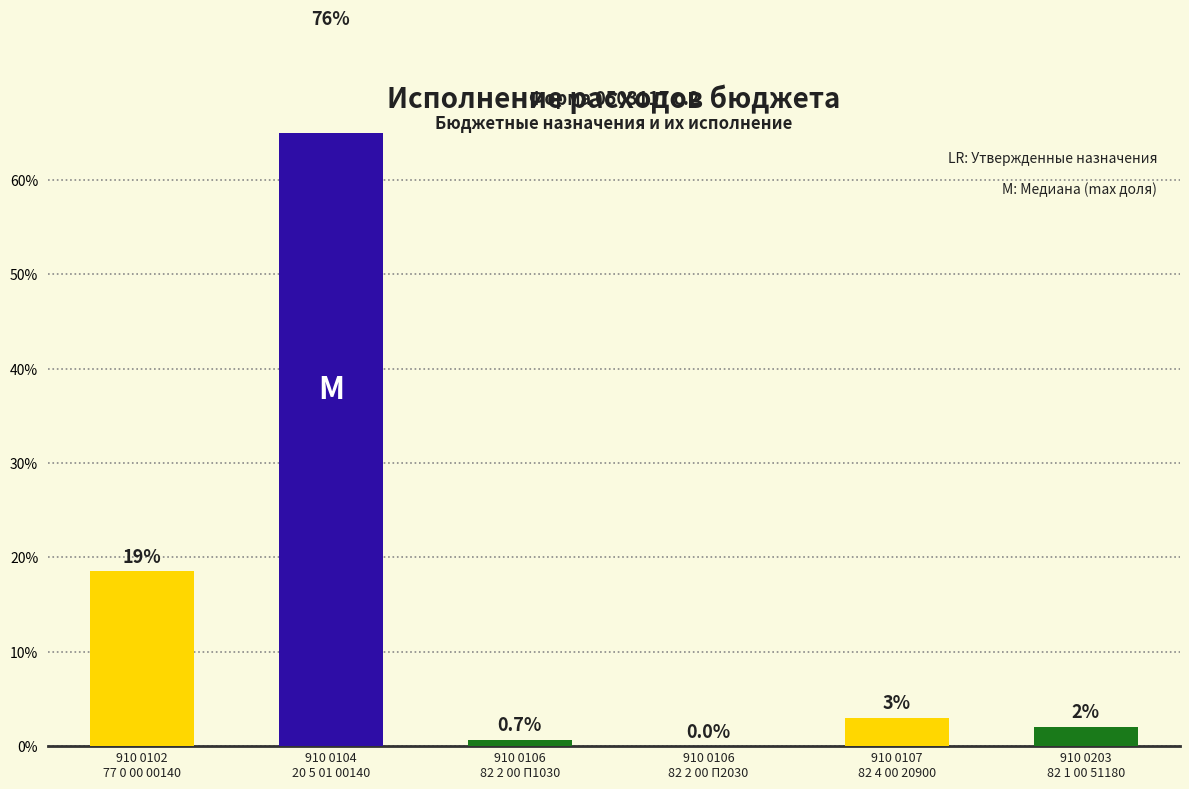

Does the chart contain stacked bars?

No